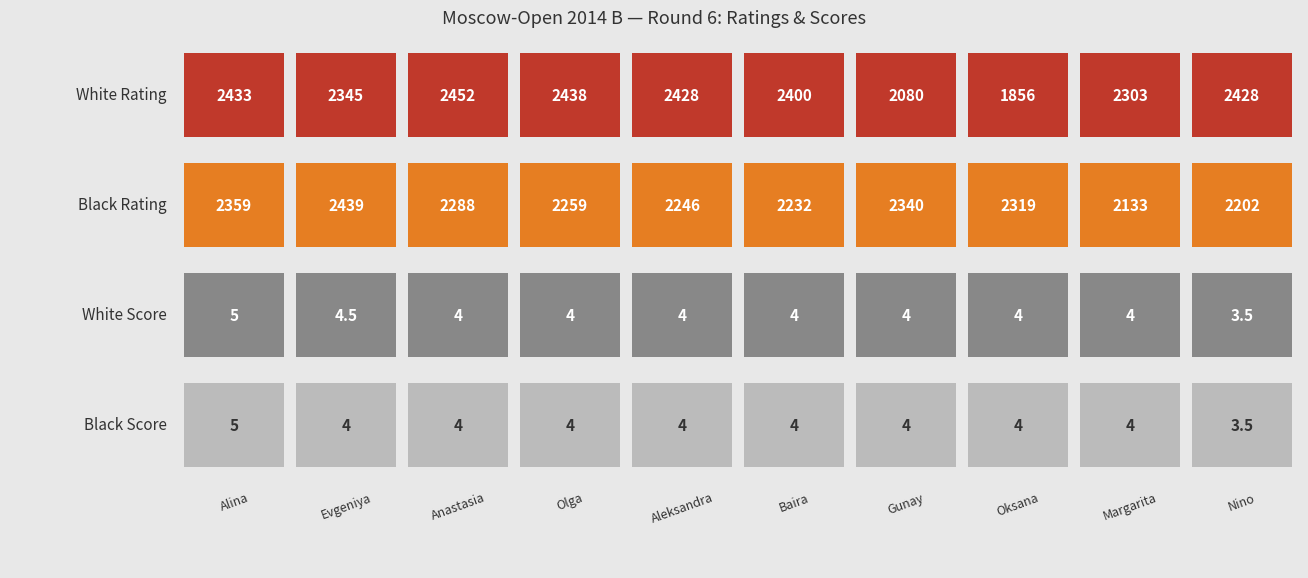

Which has a higher value, Mammadzada Gunay or Batsiashvili Nino?

Batsiashvili Nino